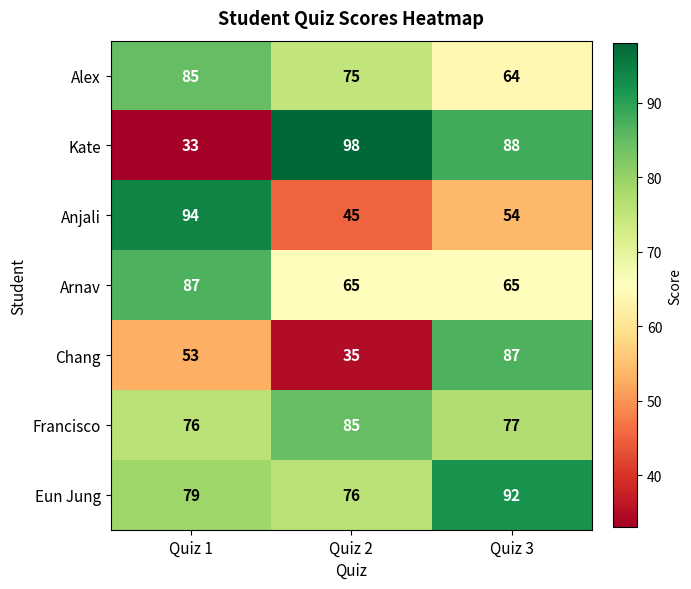

How many data points does each series have?

3